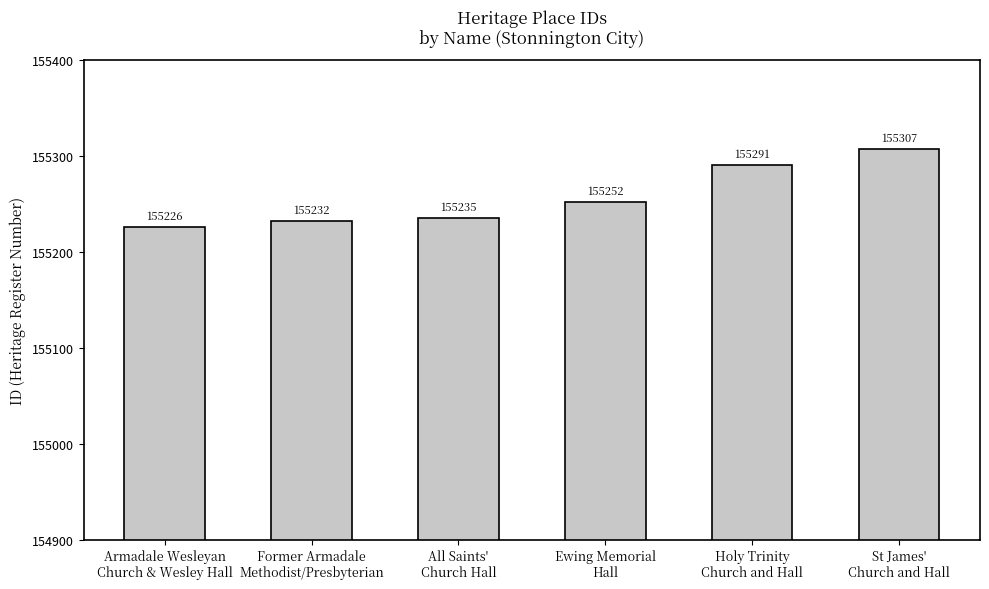

How many values are below 155252?

3